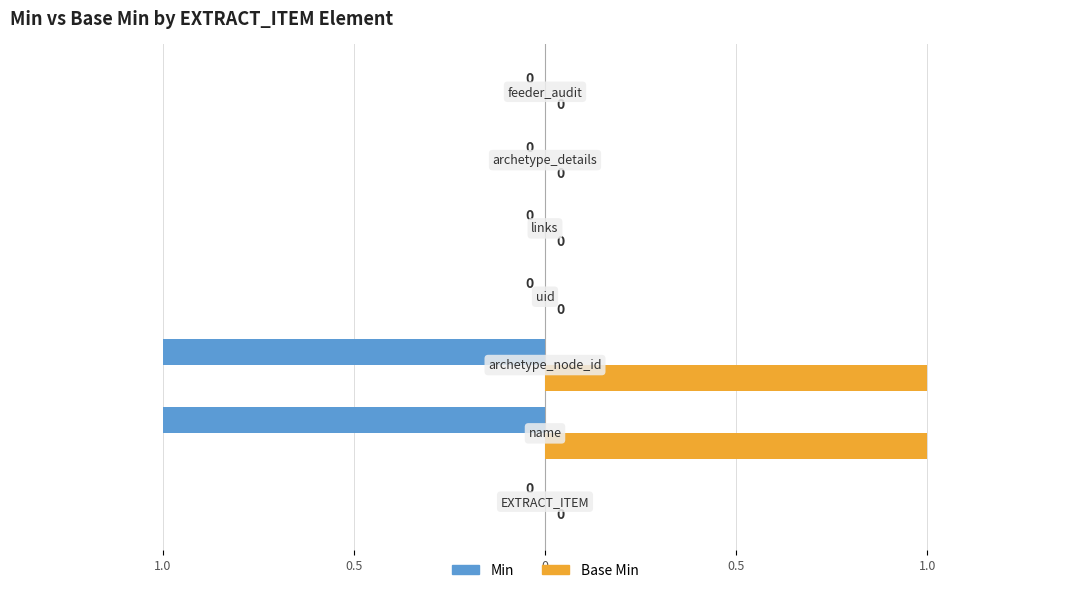

At how many categories does at least one series exceed 0?

2